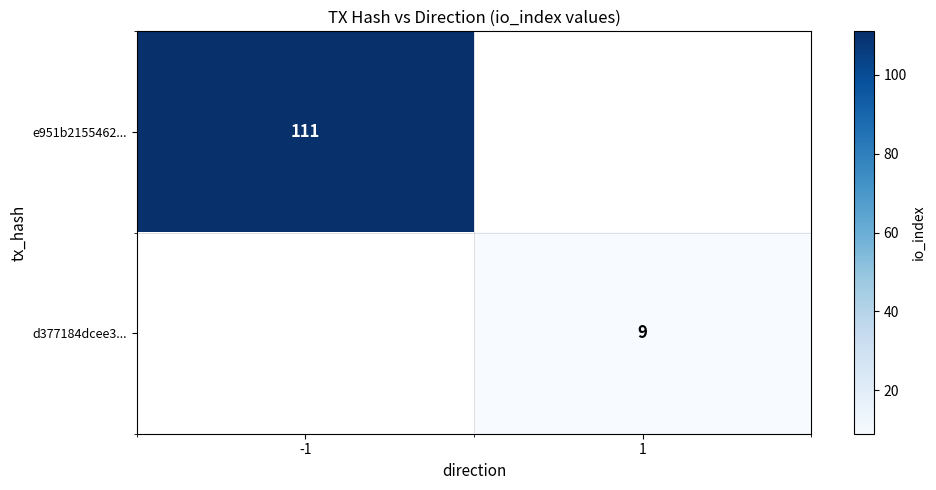

The value of e951b2155462... at -1 is 171. True or false?

False